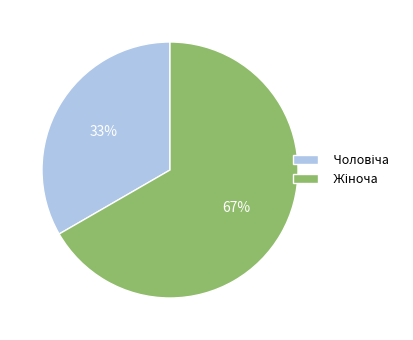

To the nearest percent, what is the average slice percentage?

50%